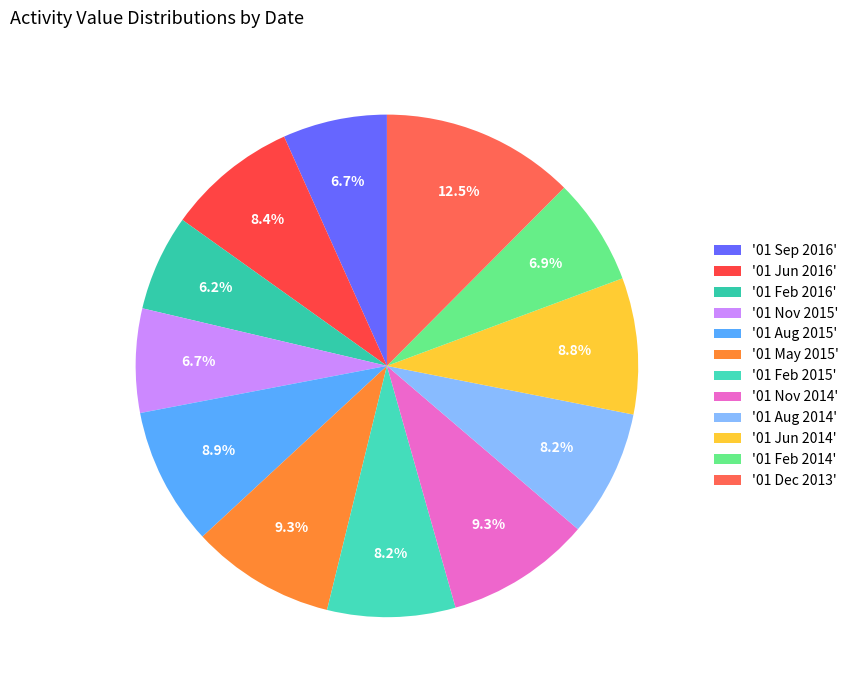

Rank the categories by value from lowest to highest.

01 Feb 2016, 01 Nov 2015, 01 Sep 2016, 01 Feb 2014, 01 Aug 2014, 01 Feb 2015, 01 Jun 2016, 01 Jun 2014, 01 Aug 2015, 01 May 2015, 01 Nov 2014, 01 Dec 2013